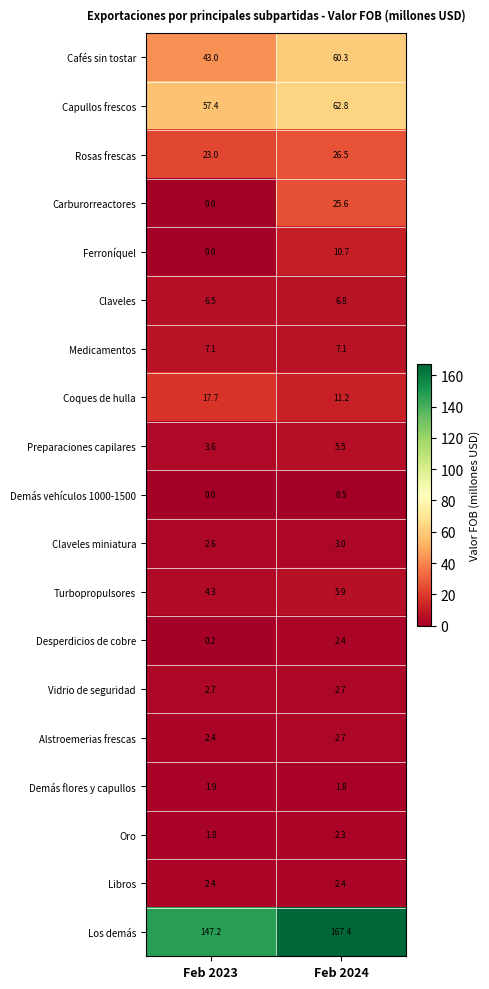

The Capullos frescos series shows 38.8 at Feb 2023. True or false?

False